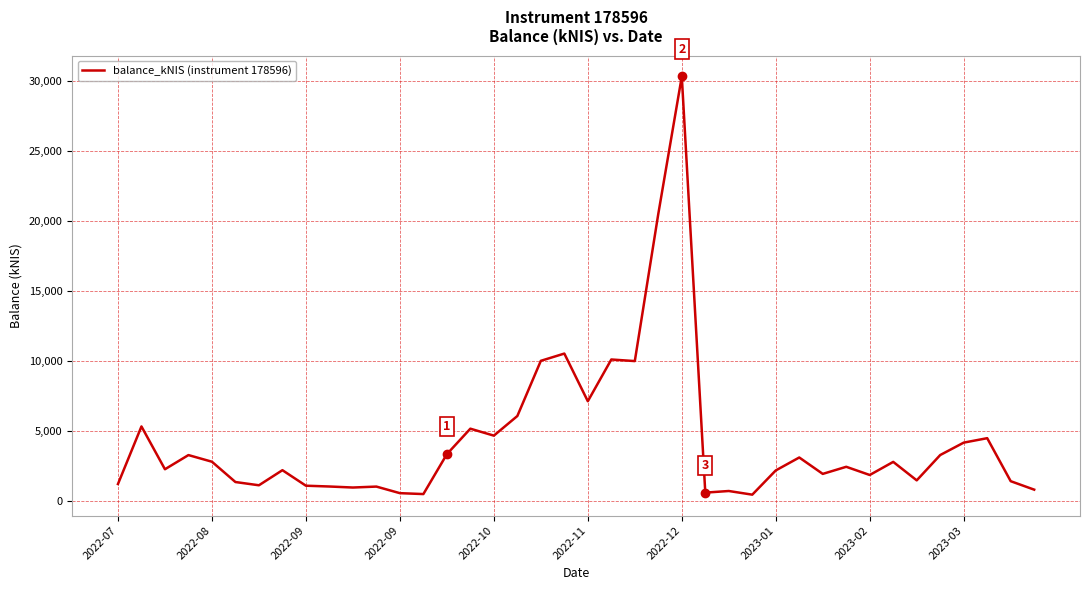

What is the greatest value displayed?

30335.5